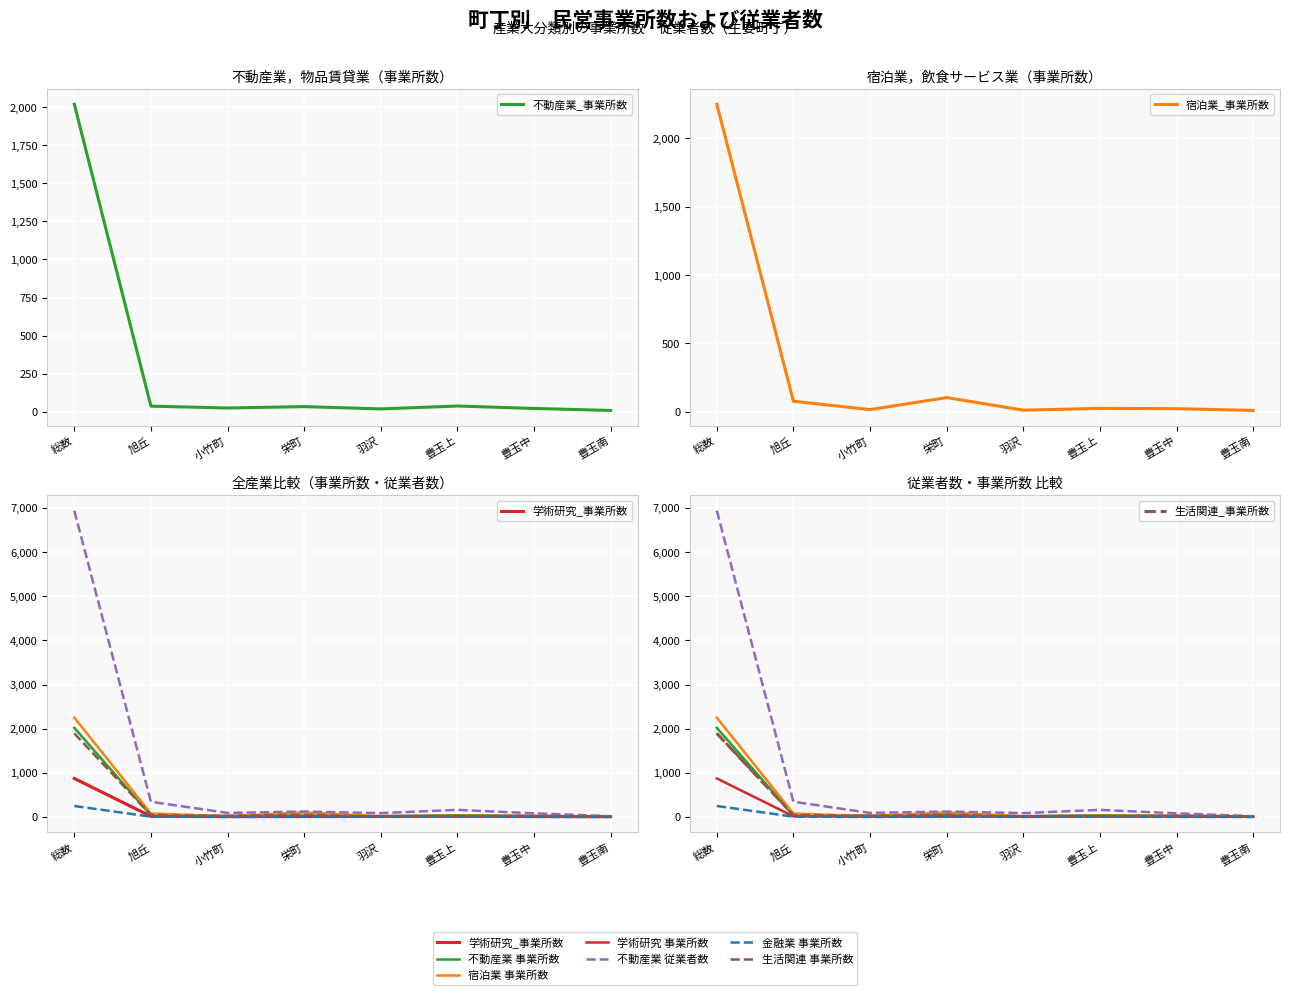

Where is 宿泊業_事業所数 nearest to the value 1130?

栄町